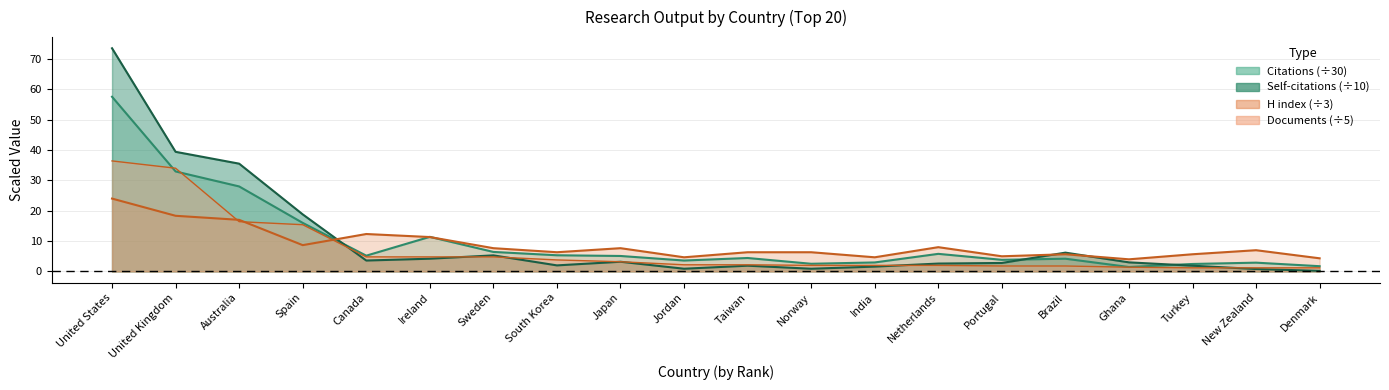

Does the chart display data point markers on the line(s)?

No